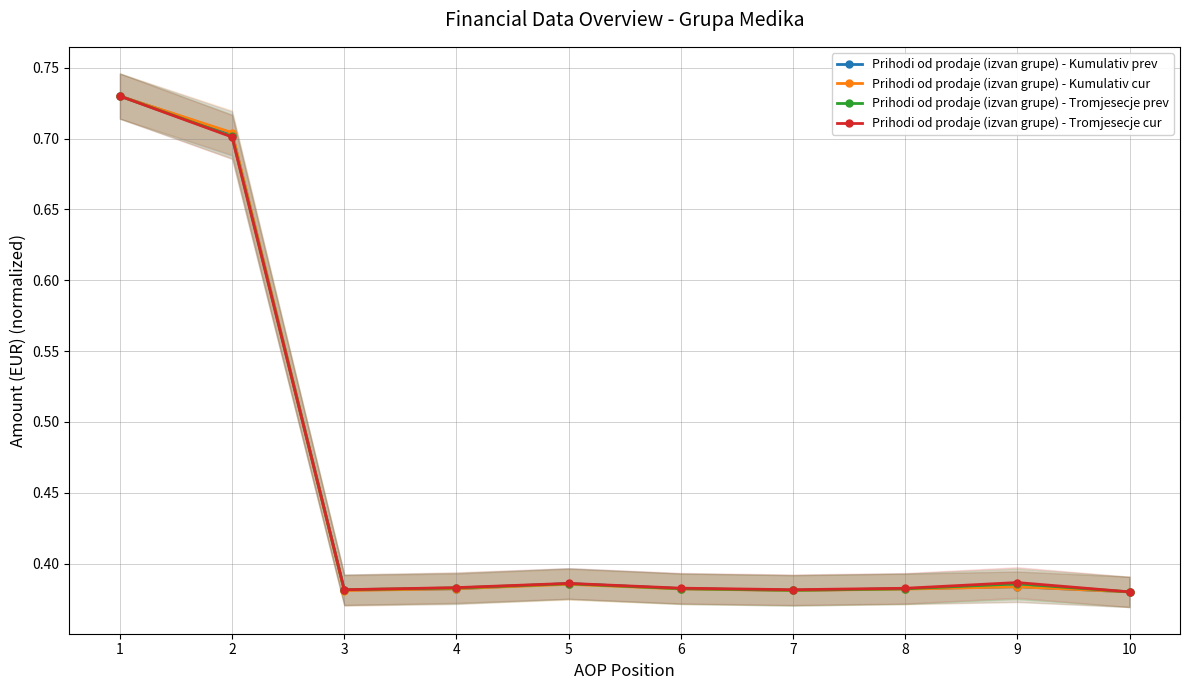

Which series ends up on top after the final intersection of Prihodi od prodaje (izvan grupe) - Kumulativ prev and Prihodi od prodaje (izvan grupe) - Kumulativ cur?

Prihodi od prodaje (izvan grupe) - Kumulativ prev